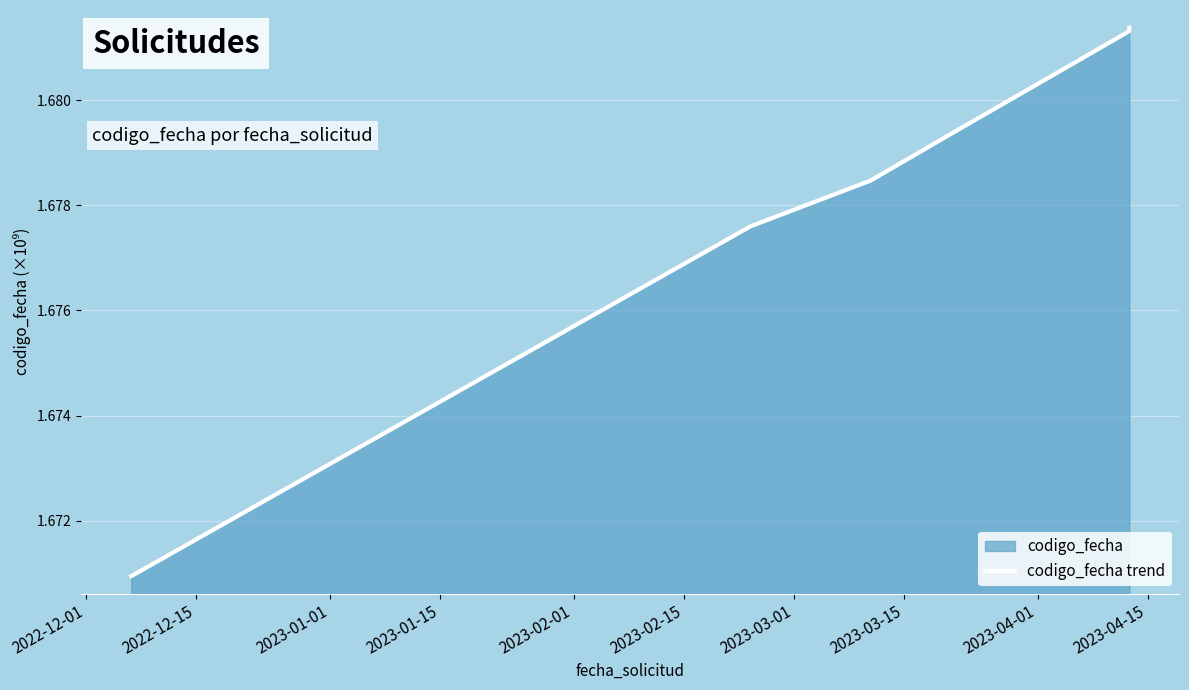

What is the sum of all values?

13.4